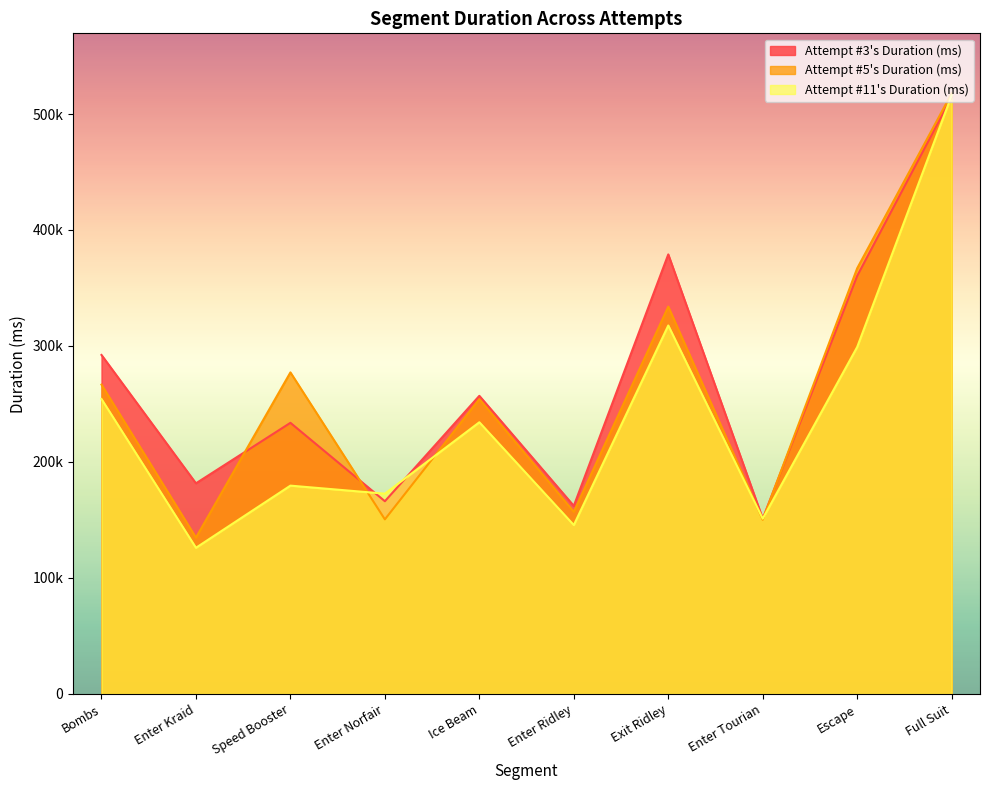

How many lines are shown in the chart?

3